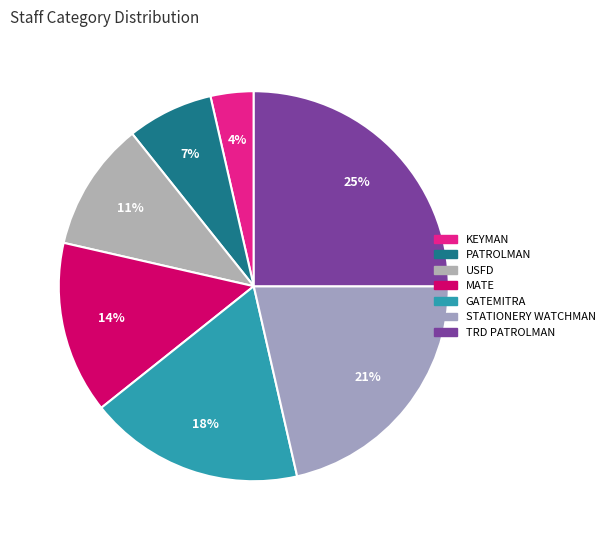

Count the number of slices in the pie.

7